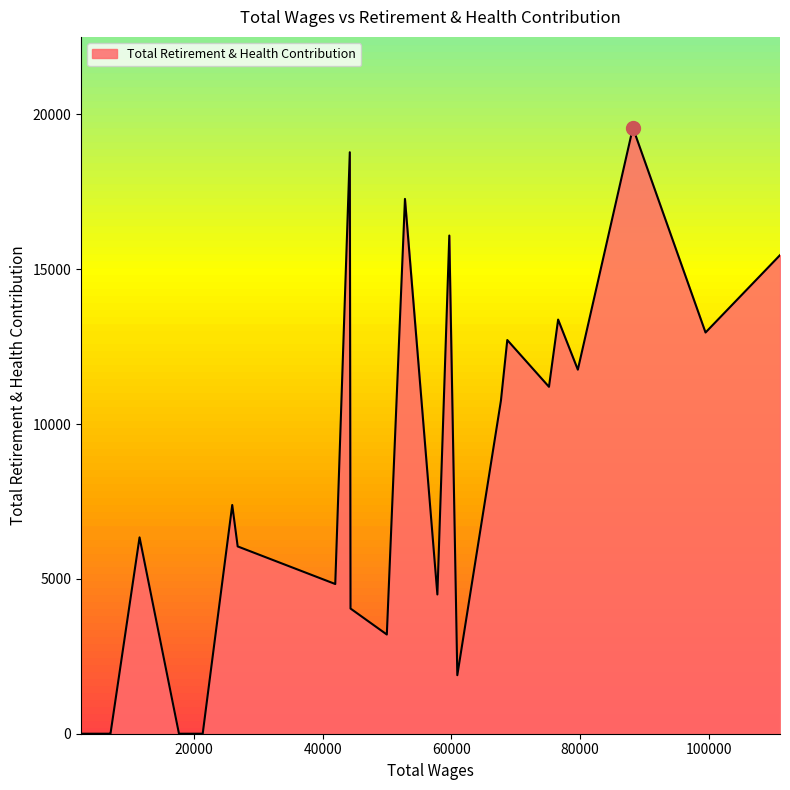

What is the maximum value shown in the chart?

19570